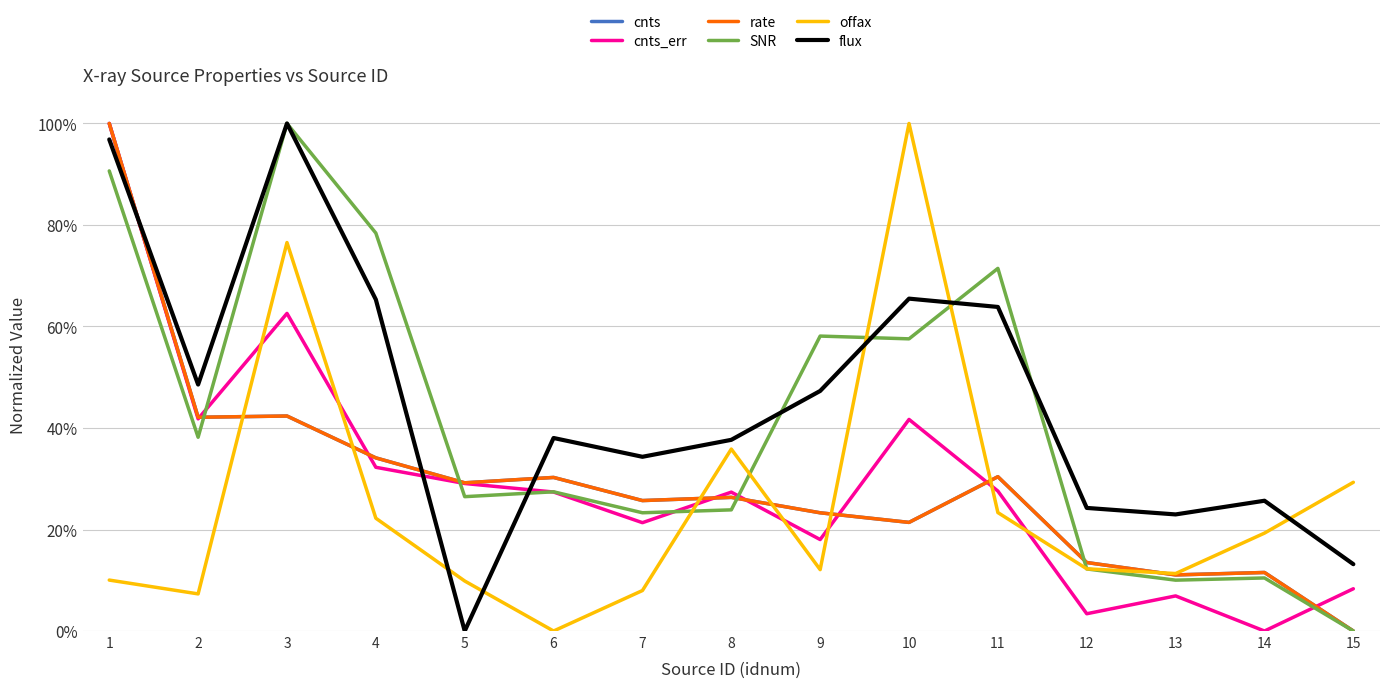

What is the total value across all series at 3?

423.8